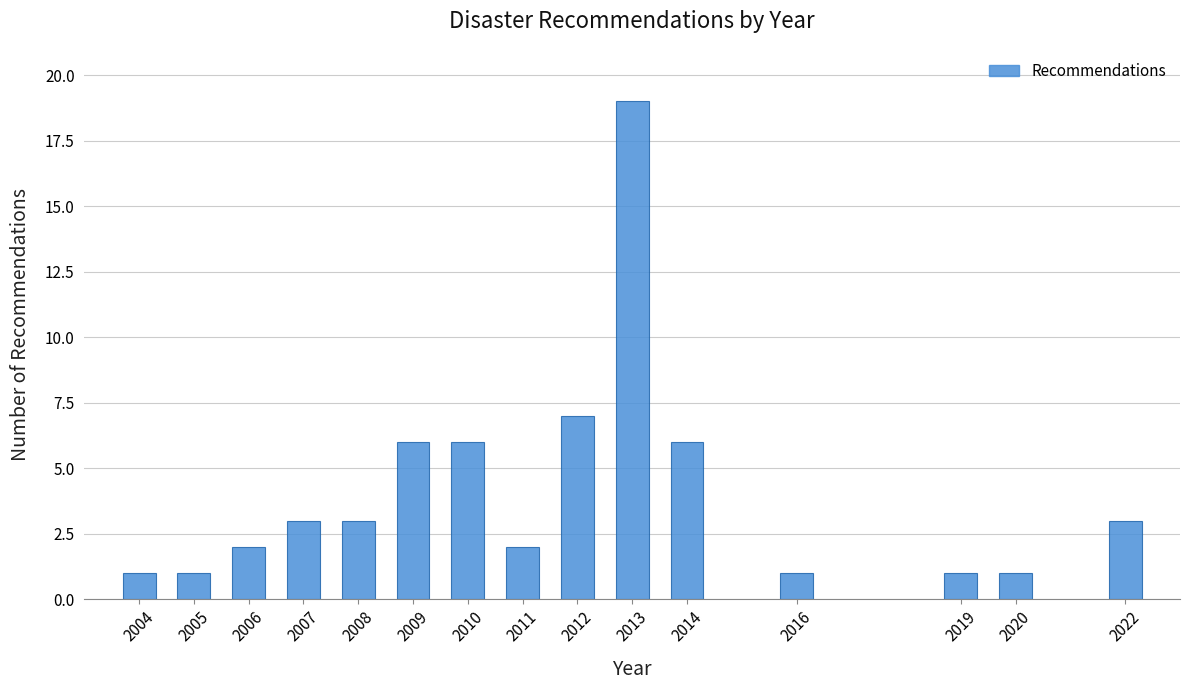

Reading left to right, transcribe all the data shown in this chart.

1	1	2	3	3	6	6	2	7	19	6	1	1	1	3